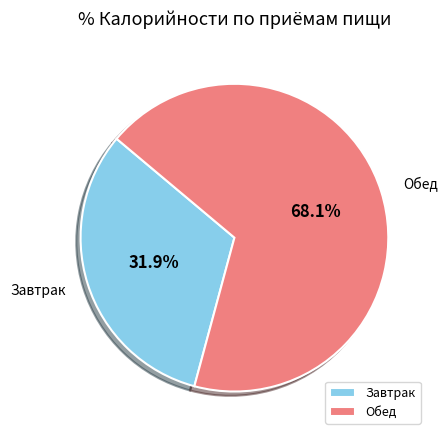

Which slice is the smallest?

Завтрак